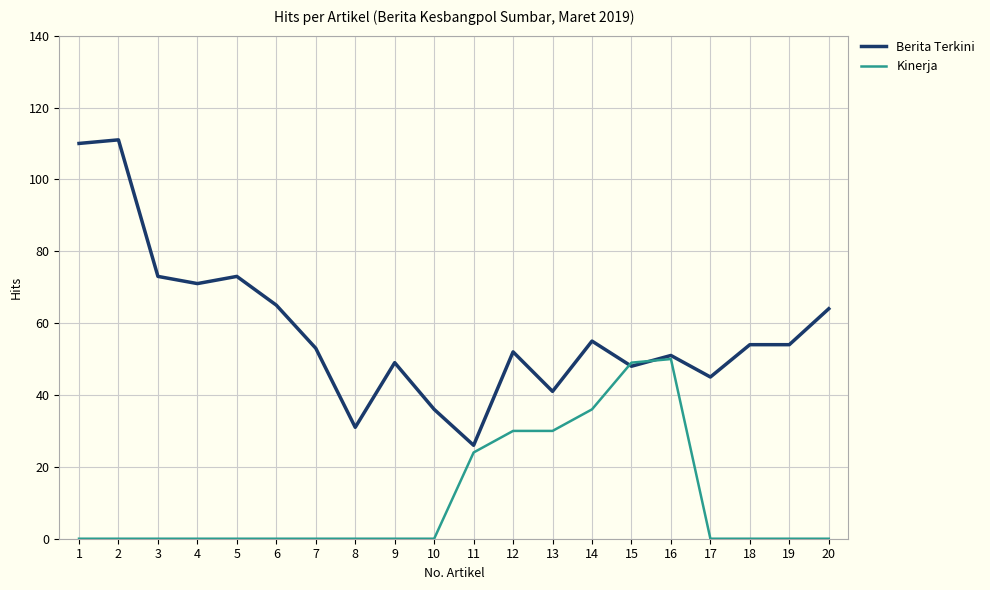

Is the value of Berita Terkini at 10 greater than the value of Kinerja at 4?

Yes